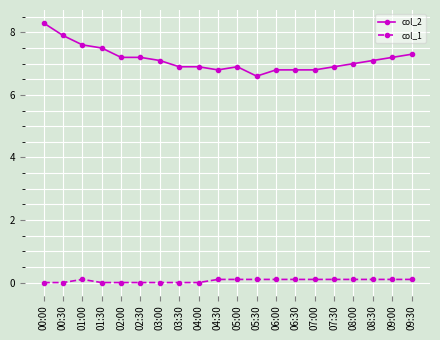

What is the value of the col_2 point at the 14th from the left?

6.8